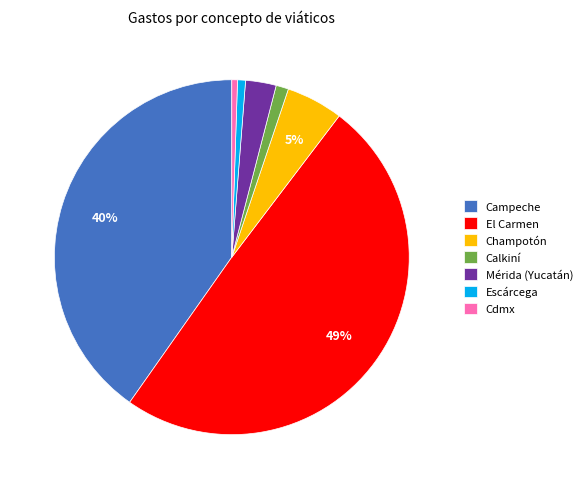

How many slices are in this pie chart?

7